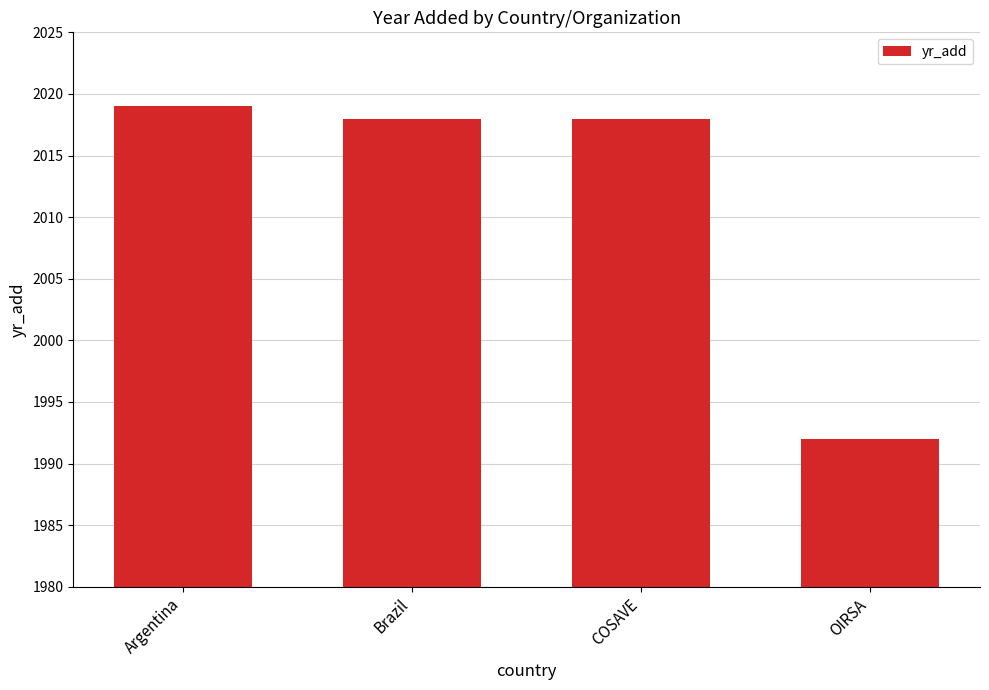

What is the label of the 3rd bar from the right?

Brazil